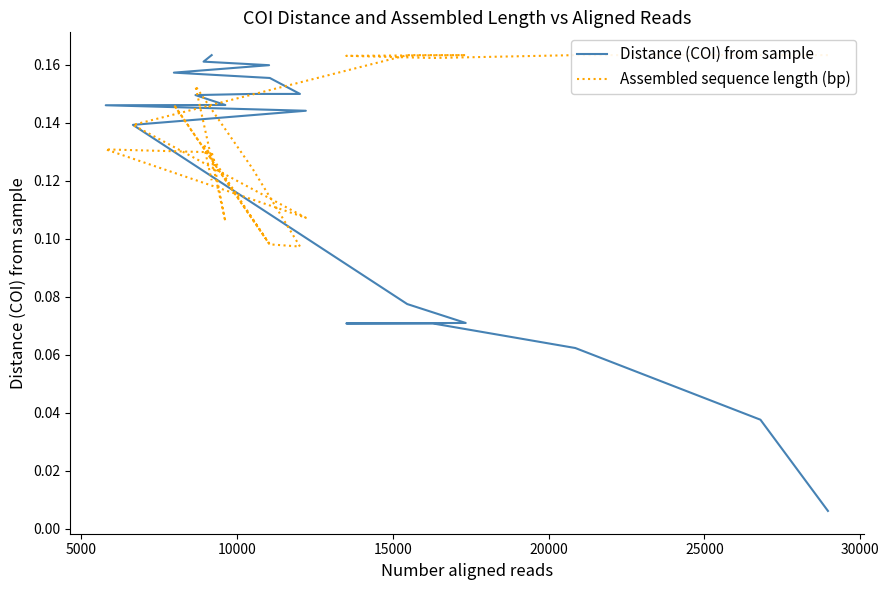

Between 35000 and 16, which series saw the biggest shift?

Distance (COI) from sample